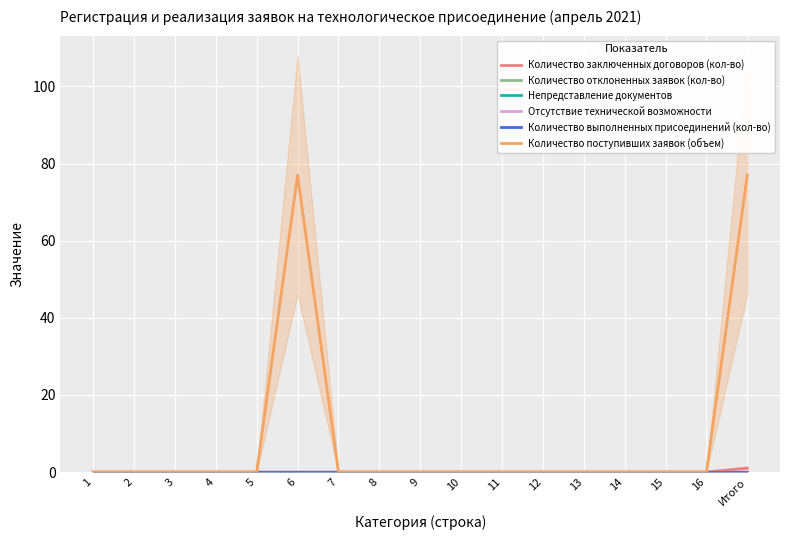

Is the value of Отсутствие технической возможности at 6 greater than the value of Непредставление документов at 16?

No